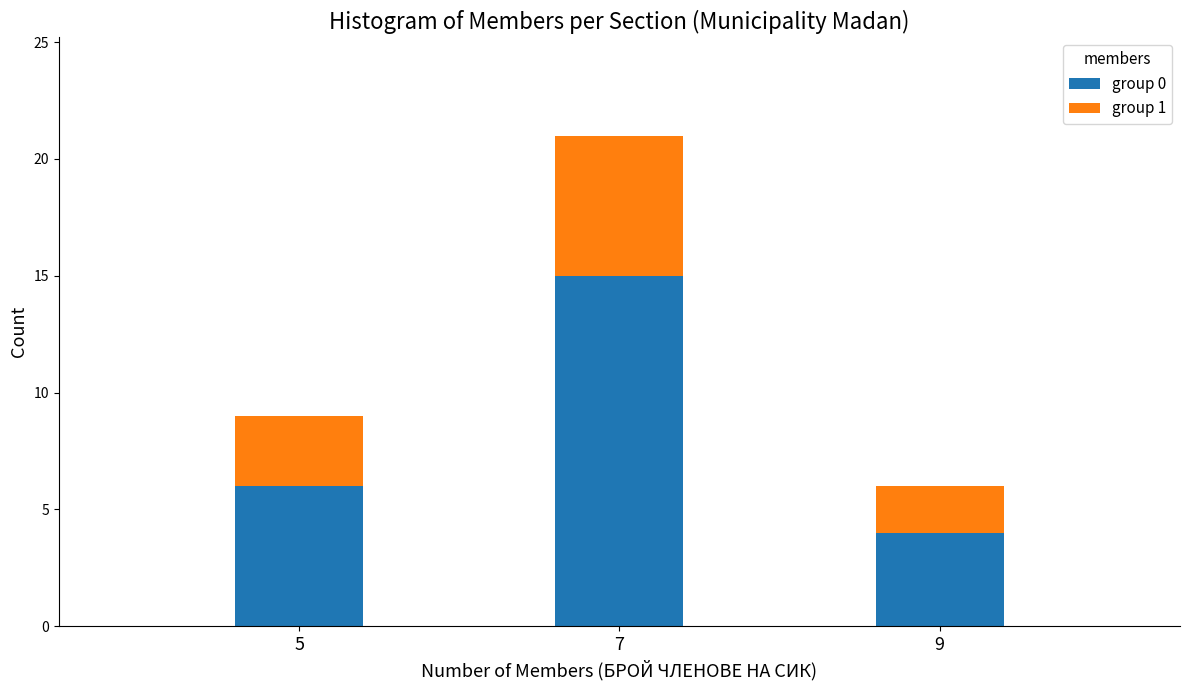

Reading right to left, what are the values for group 0?

9=4	7=15	5=6